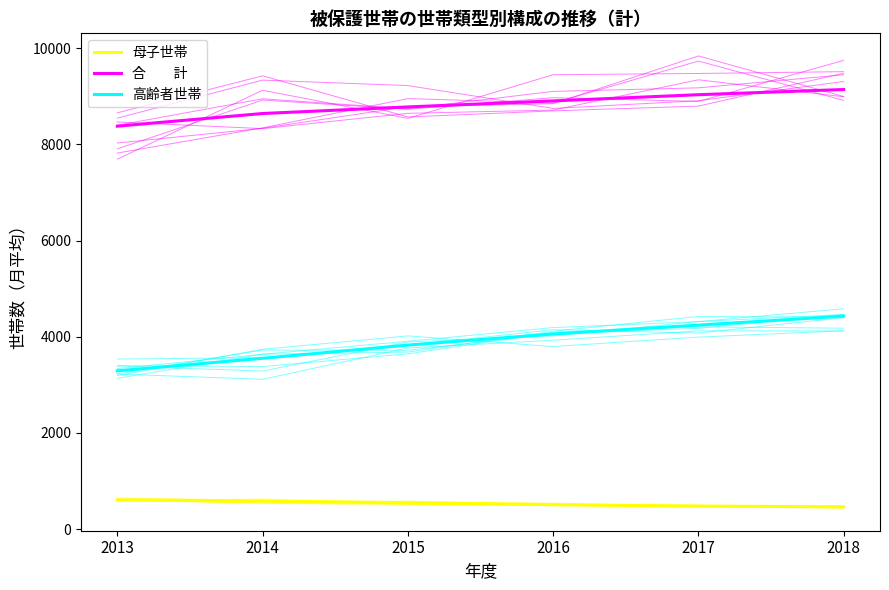

The value of 合　　計 at 2013 is 8378. True or false?

True